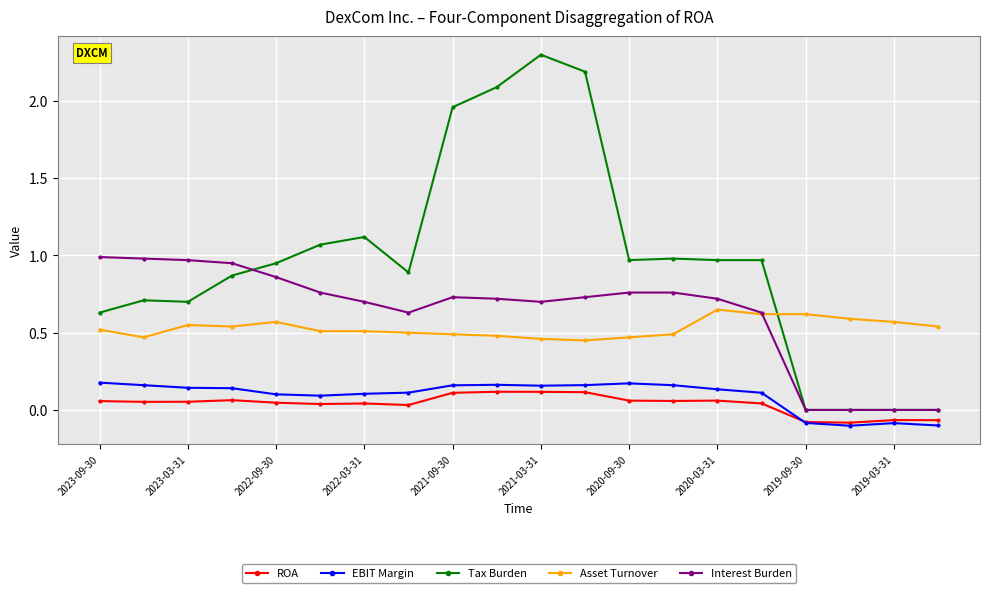

What is the highest value of the Tax Burden series?

2.3